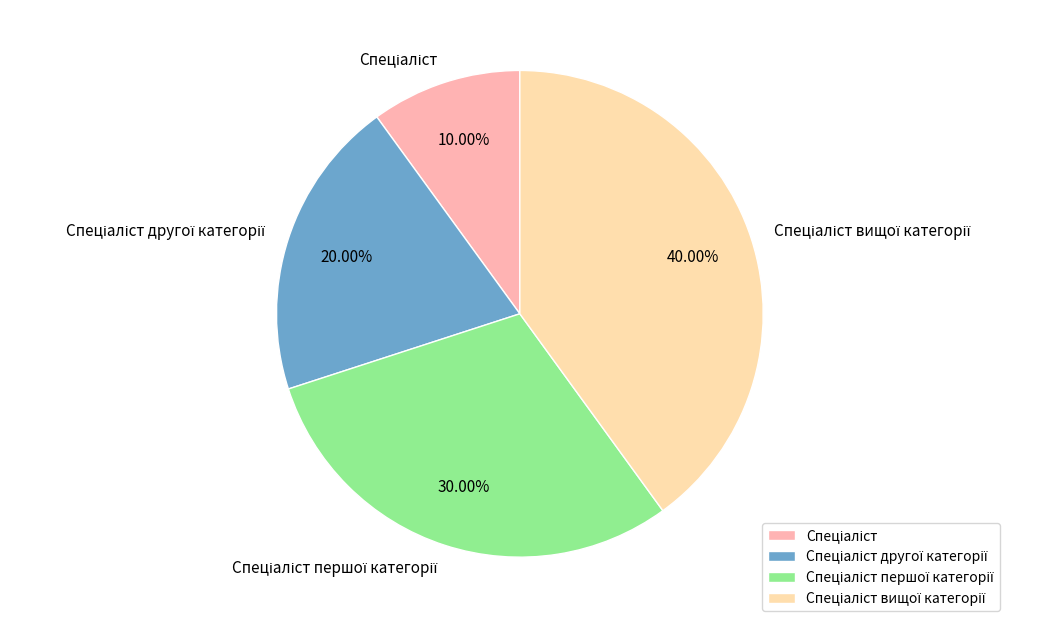

Is there a majority slice in this chart?

No